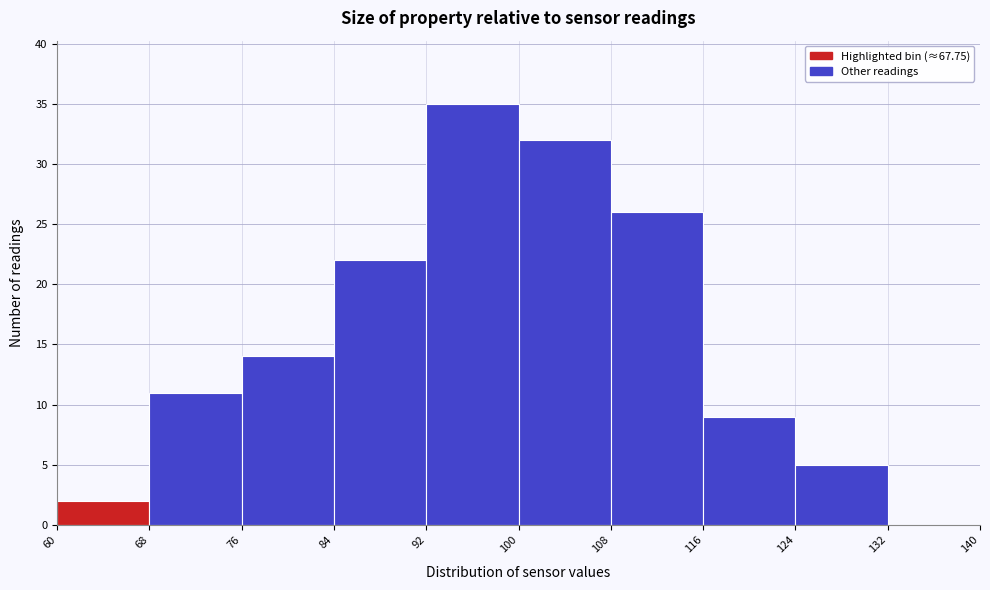

Reading left to right, transcribe this chart: for each bar, give the range it covers on the x-axis and its height. The values are not printed on the chart, so give them approximately, as read against the axis.

60 to 68: 2
68 to 76: 11
76 to 84: 14
84 to 92: 22
92 to 100: 35
100 to 108: 32
108 to 116: 26
116 to 124: 9
124 to 132: 5
132 to 140: 0